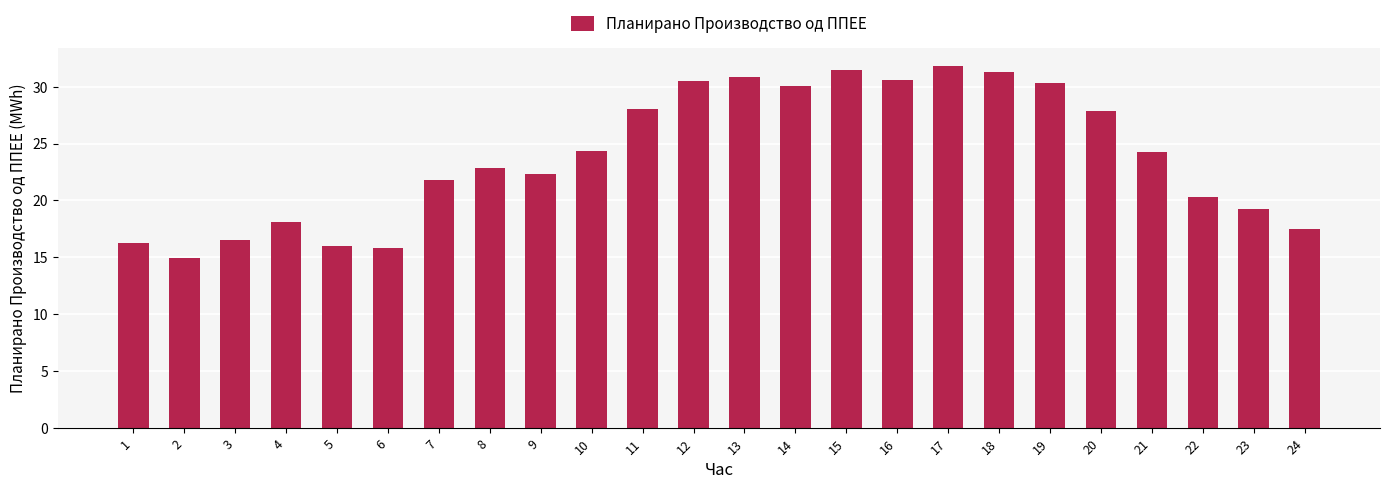

What is the greatest value displayed?

31.9